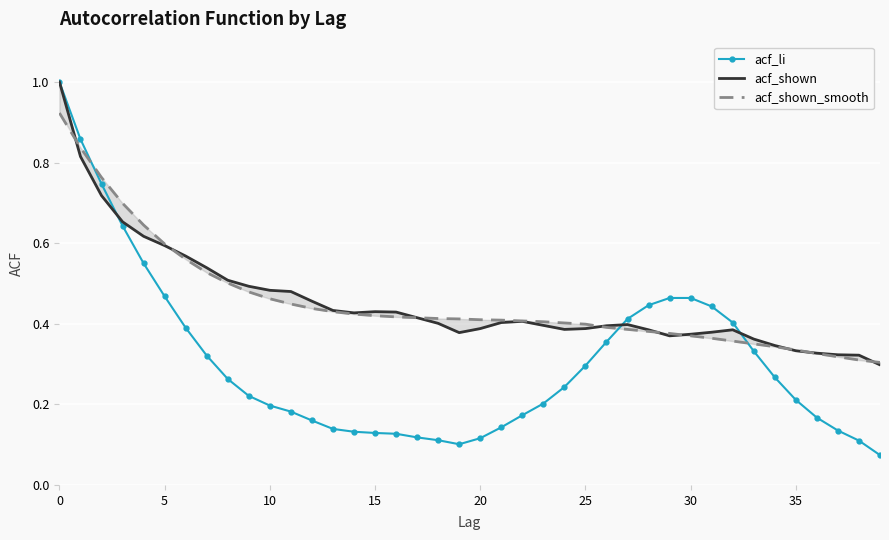

True or false: acf_li has more than 0 interior local peaks.

False